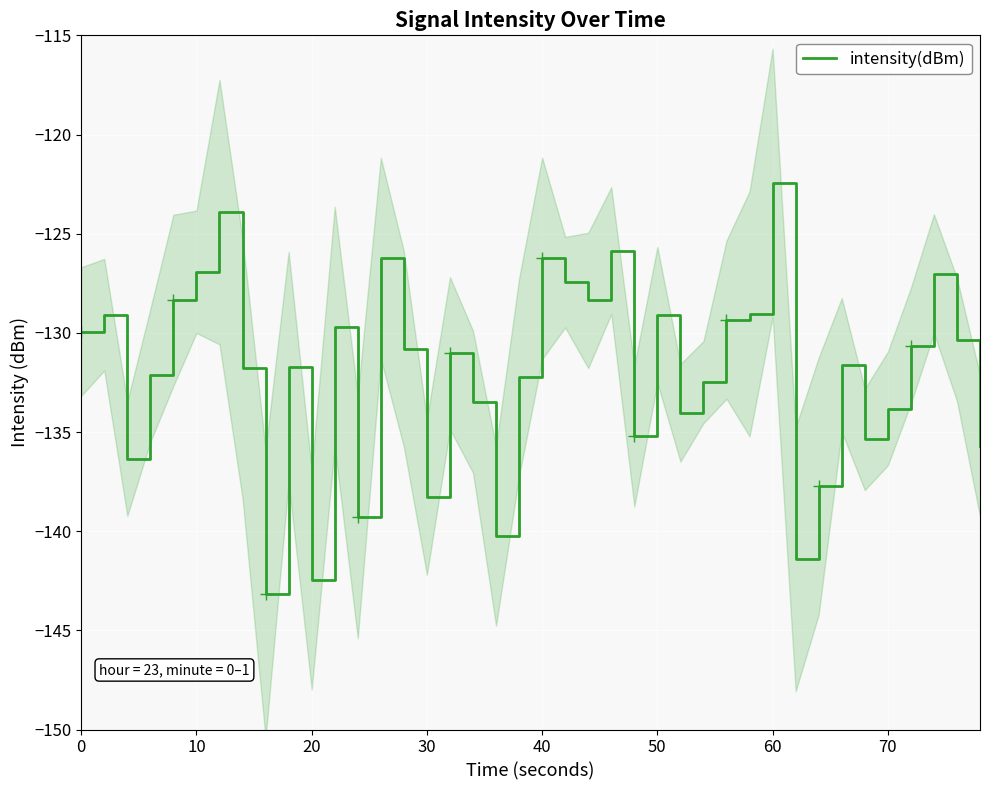

True or false: intensity(dBm) has a value of -138.3 at 30.

True